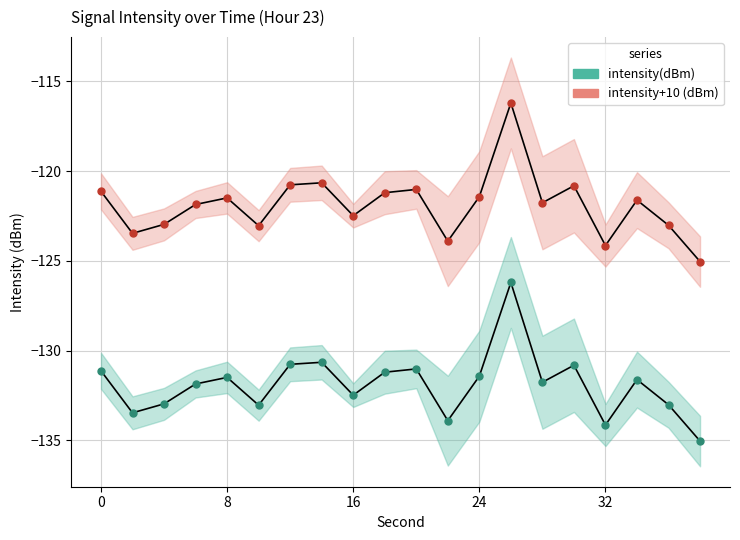

Which series reaches the maximum Y coordinate?

intensity+10 (dBm)